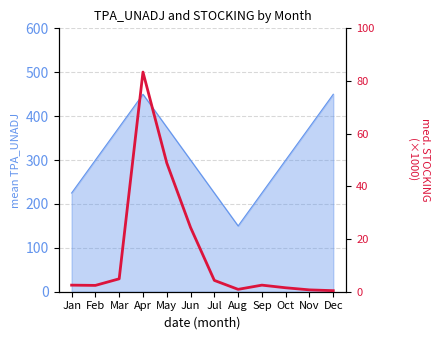

Reading right to left, list all the values displayed in this chart.

Dec=0.4	Nov=0.7	Oct=1.5	Sep=2.5	Aug=0.9	Jul=4.3	Jun=24.4	May=48.9	Apr=83.4	Mar=4.9	Feb=2.4	Jan=2.5